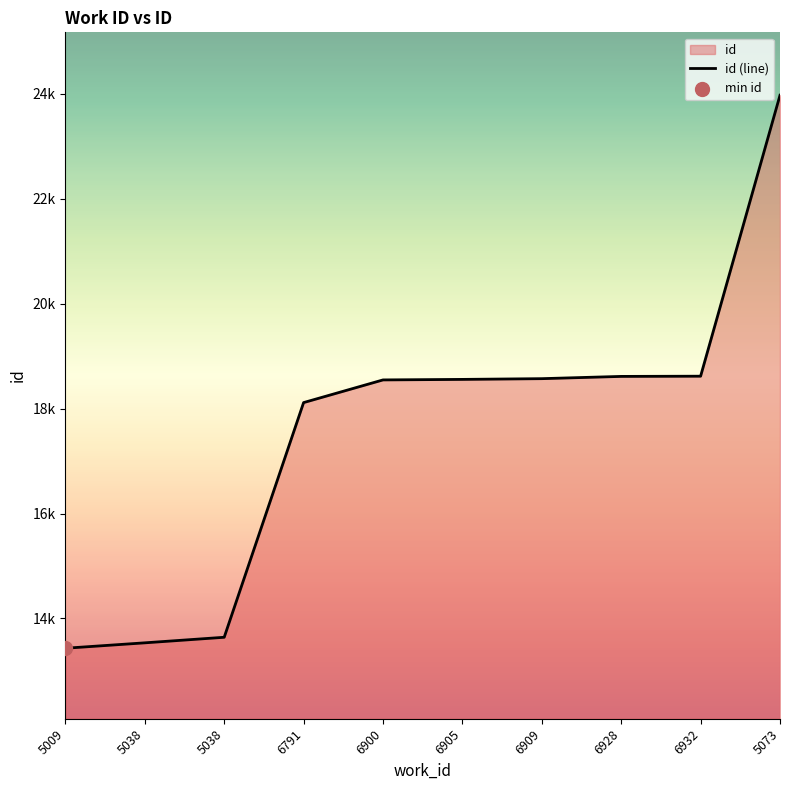

What is the change in value from 5038 to 6928?

+5077